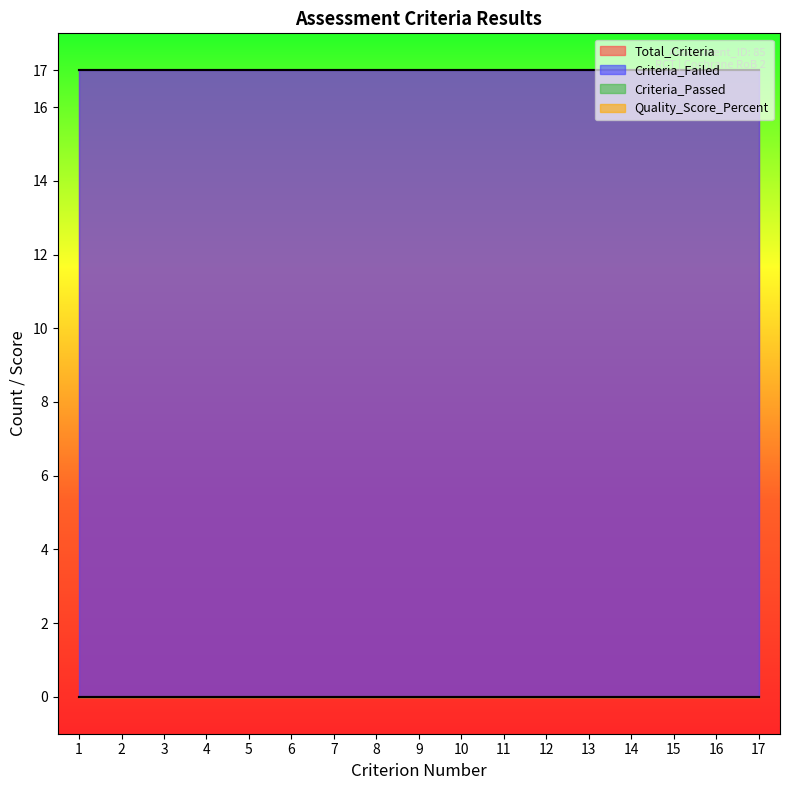

Rank the categories by Criteria_Failed value from lowest to highest.

1, 2, 3, 4, 5, 6, 7, 8, 9, 10, 11, 12, 13, 14, 15, 16, 17